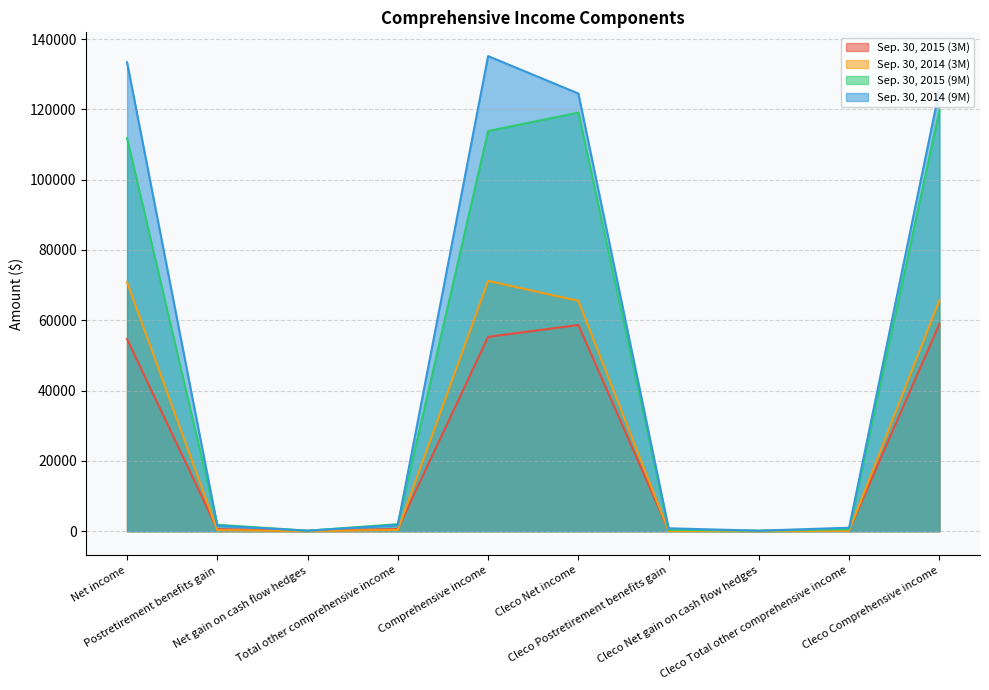

How many lines are shown in the chart?

4